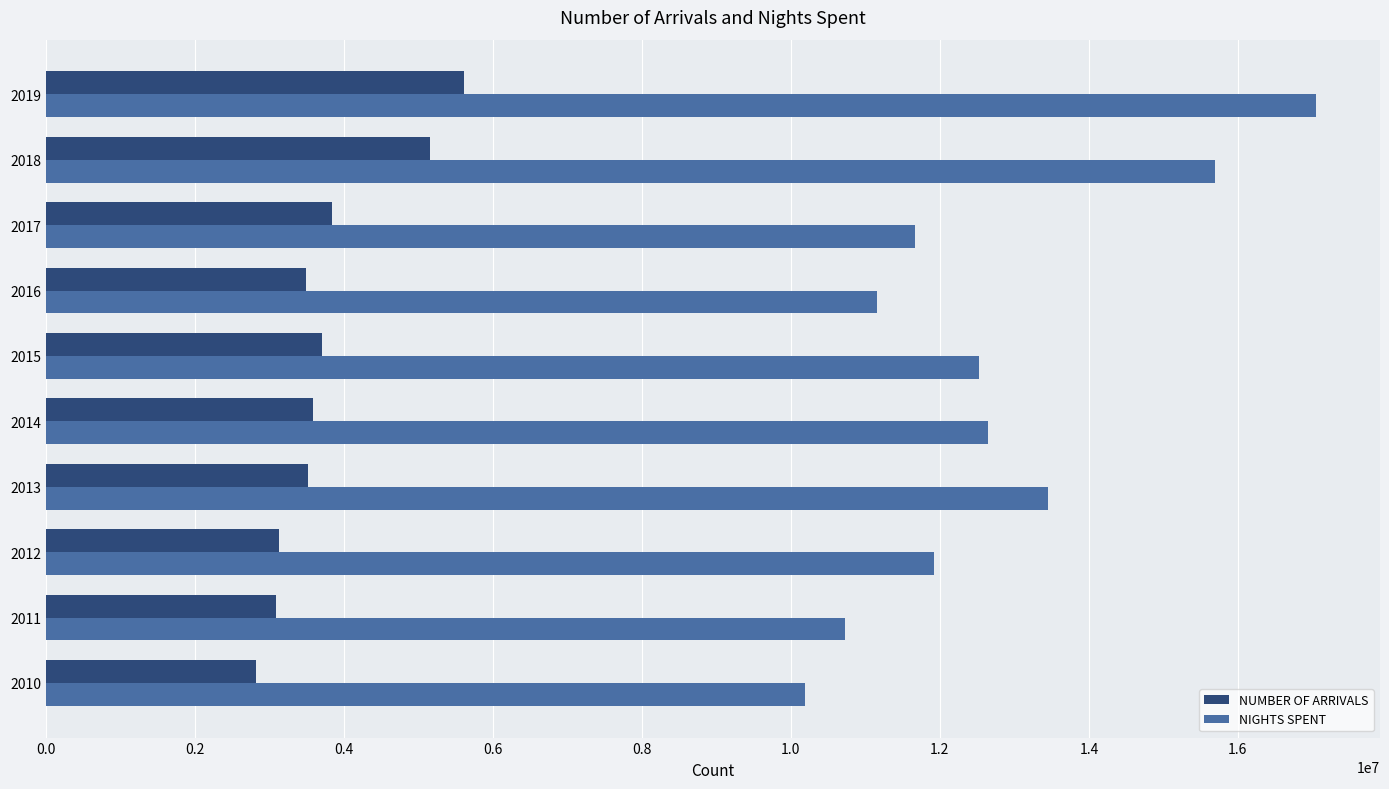

Is the value of NUMBER OF ARRIVALS at 2012 greater than the value of NIGHTS SPENT at 2010?

No